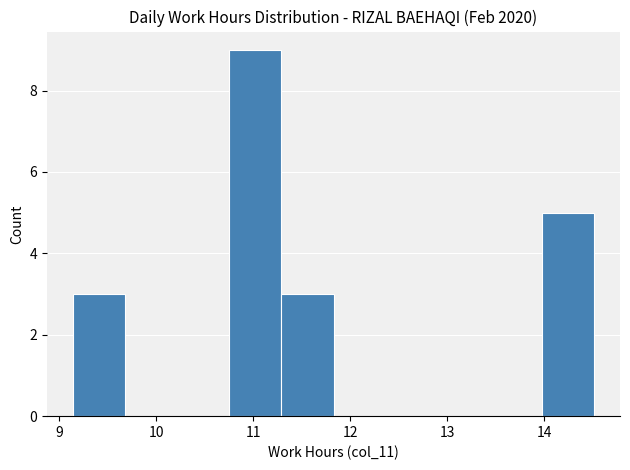

Reading left to right, list every bar in this chart as the range it spans on the x-axis followed by its height. Neither the bar edges nor the heights are printed on the chart, so give them approximately, as read against the axes.

9.1 to 9.7: 3
9.7 to 10.2: 0
10.2 to 10.8: 0
10.8 to 11.3: 9
11.3 to 11.8: 3
11.8 to 12.4: 0
12.4 to 12.9: 0
12.9 to 13.4: 0
13.4 to 14.0: 0
14.0 to 14.5: 5